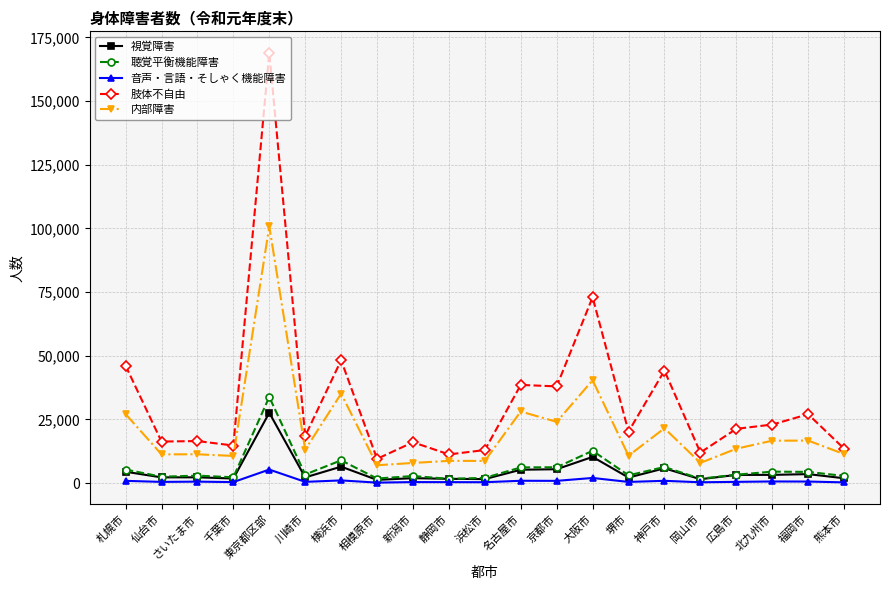

True or false: 音声・言語・そしゃく機能障害 has more than 1 interior local peaks.

True